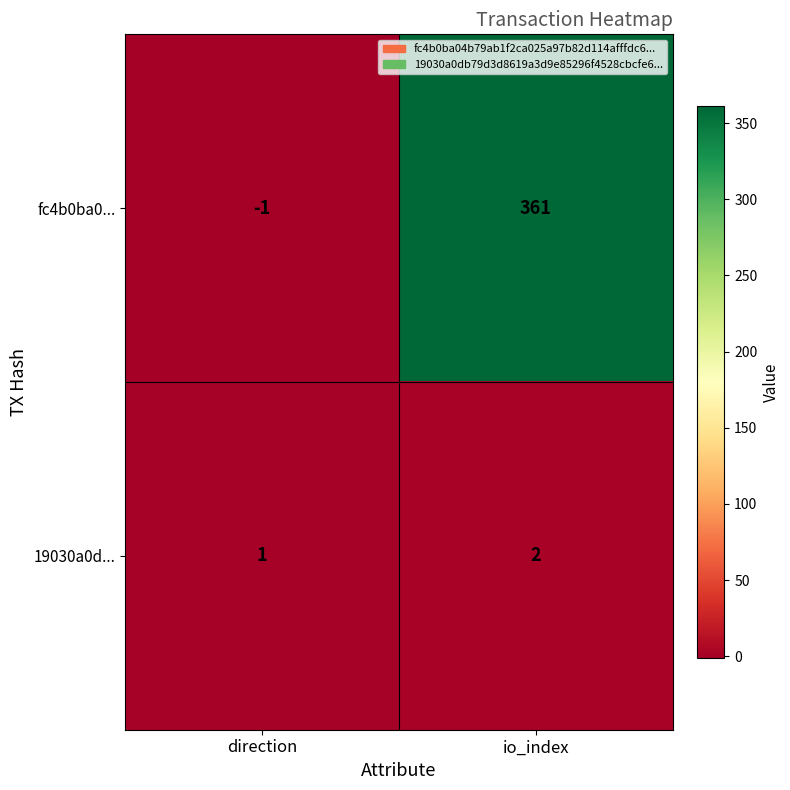

At which label is 19030a0d... closest to 1?

direction